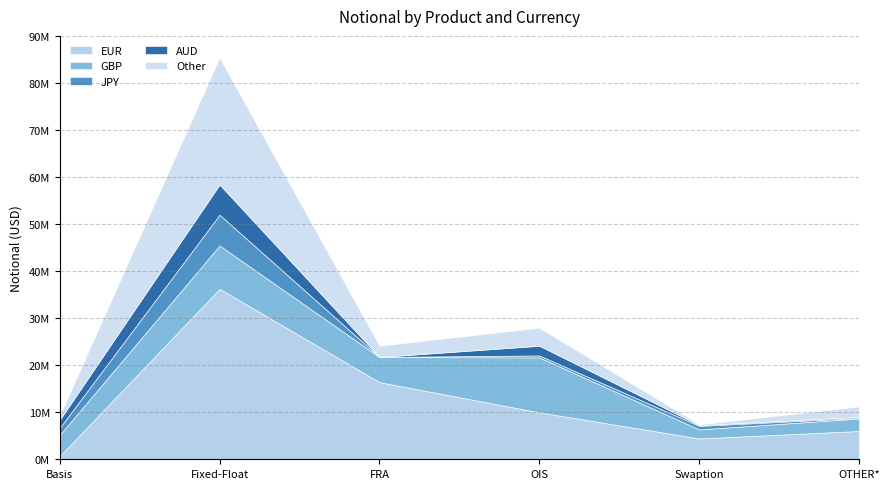

What is the label of the 4th point from the left?

OIS